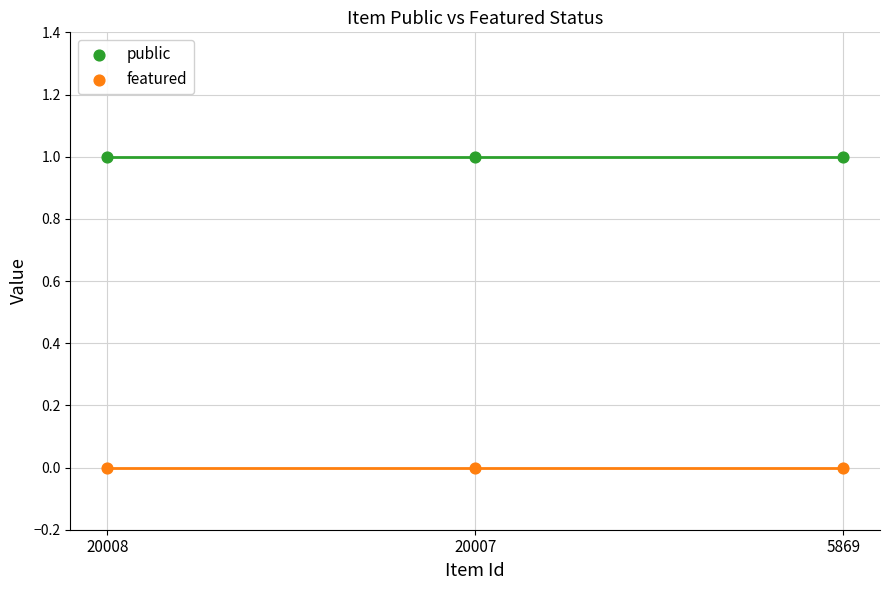

Which series reaches the maximum Y coordinate?

public